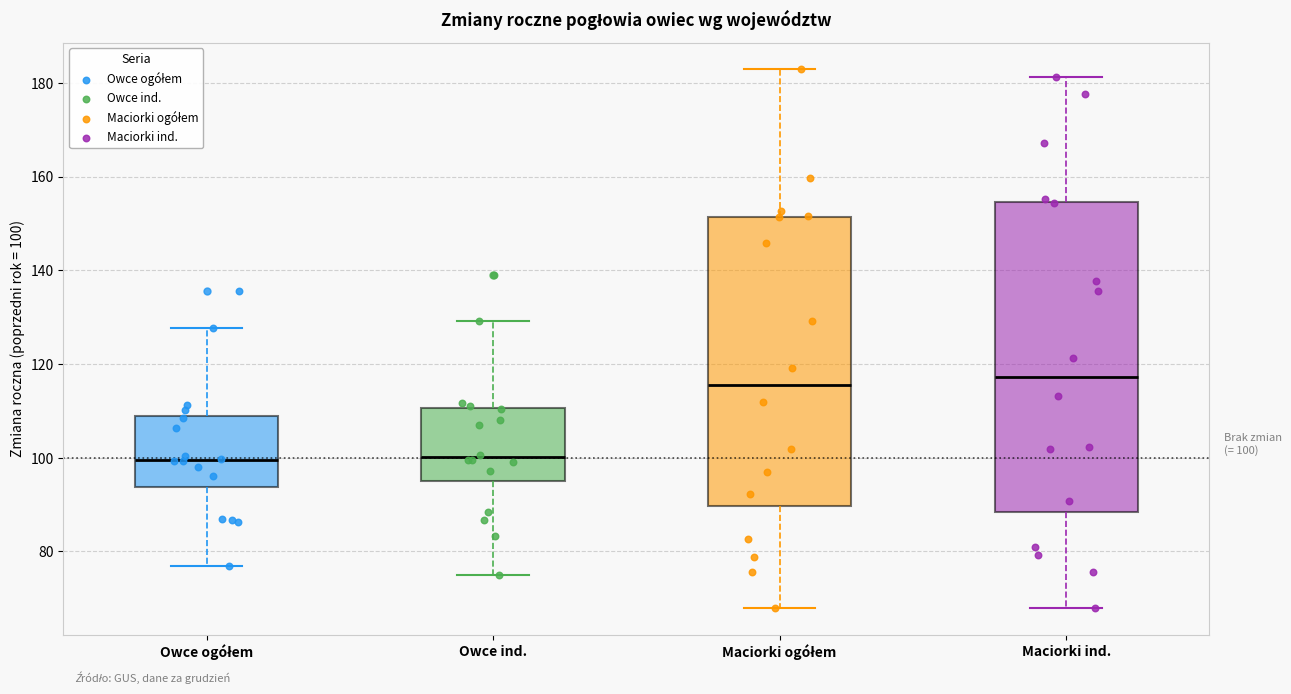

Which box is the tallest, from its lower edge to its upper edge?

Maciorki ind.